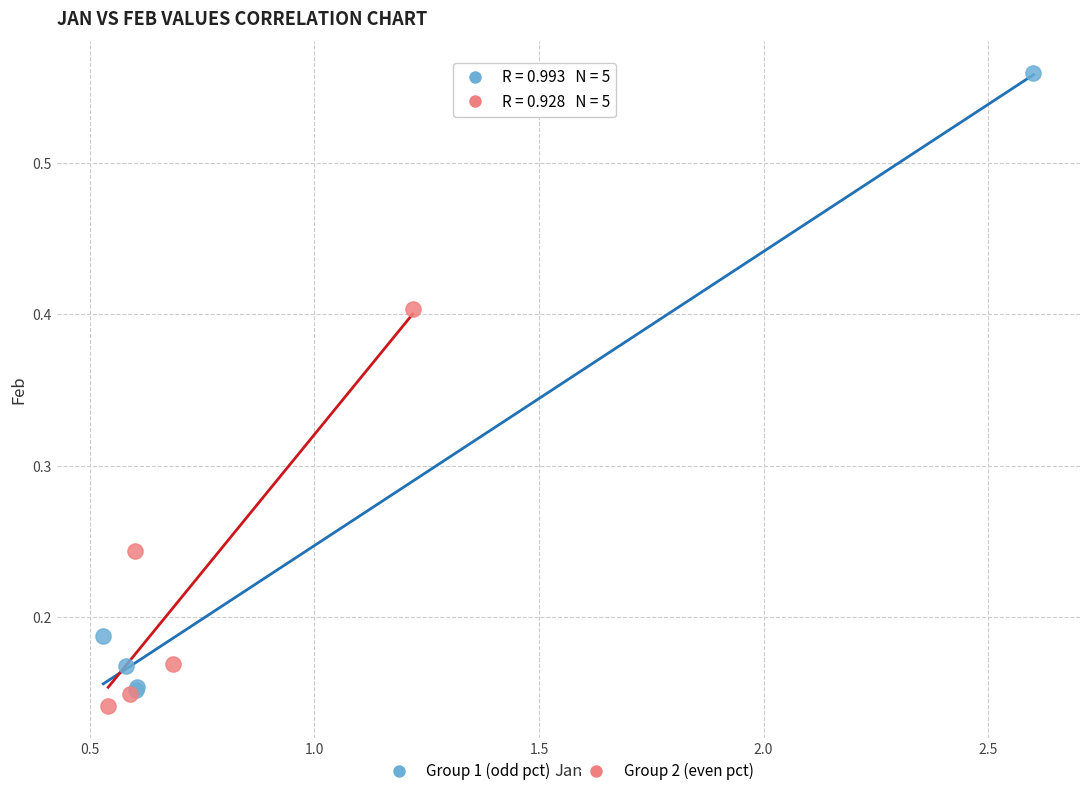

Which series contains the highest Y value?

Group 1 (odd pct)